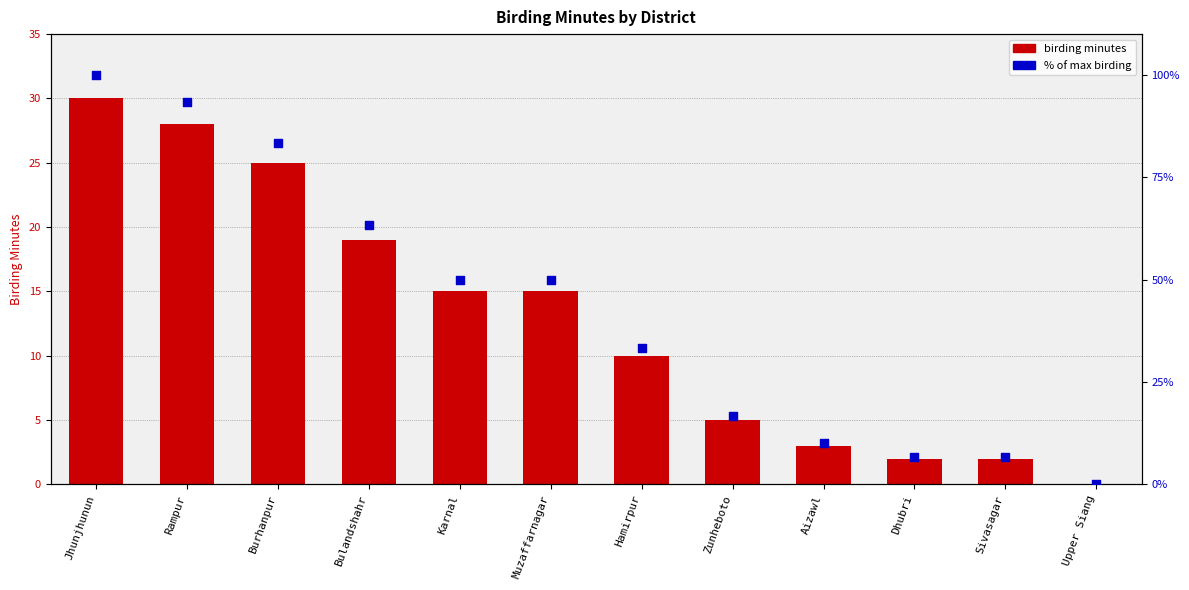

Is the value of % of max at Muzaffarnagar greater than the value of birding minutes at Rampur?

Yes